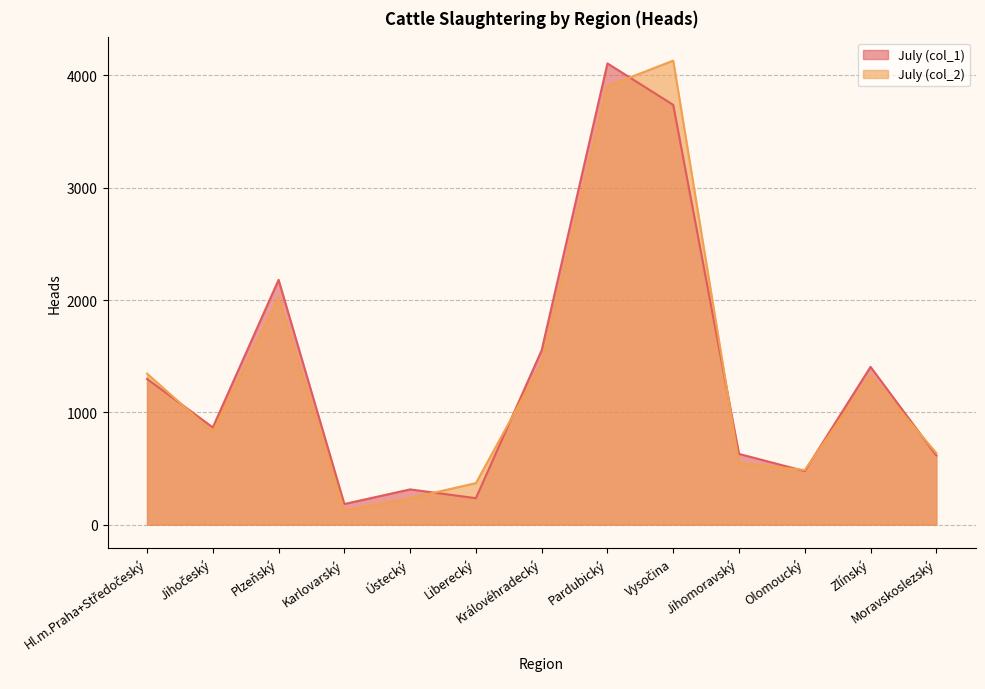

What is the sum of all July (col_1) values?

17604